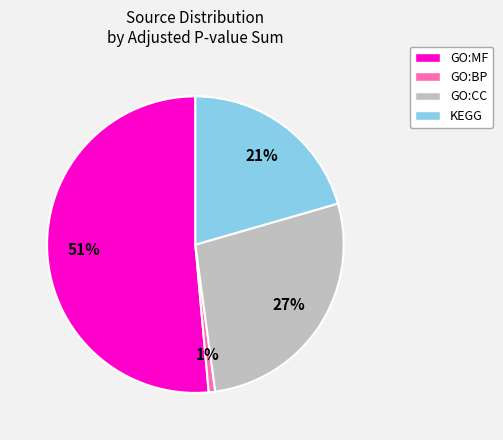

Does GO:MF account for over 50% of the chart?

Yes